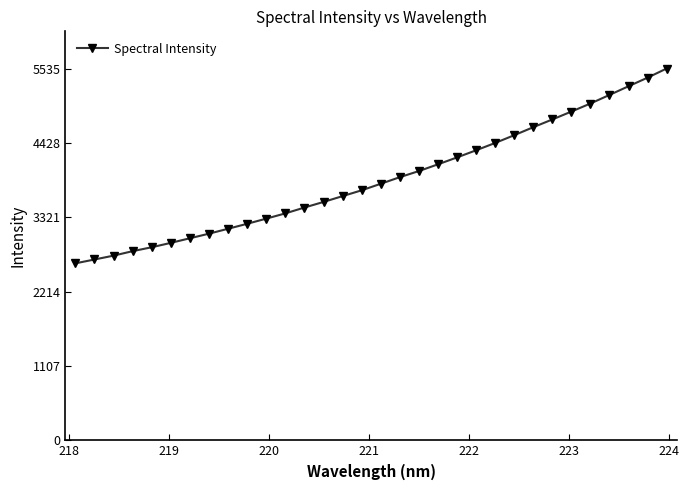

What is the value of the 16th point from the left?

3722.5